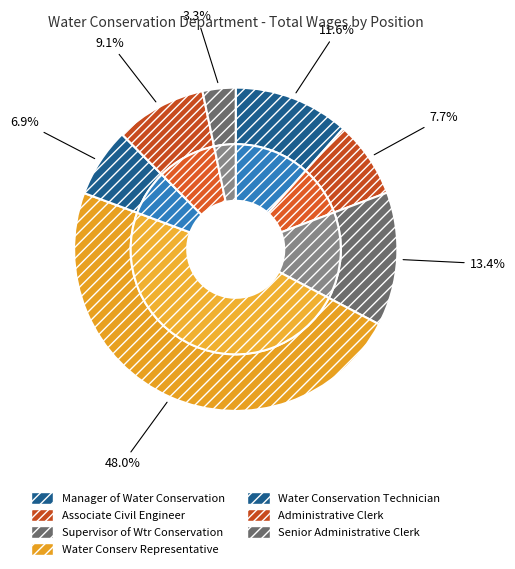

What is the ratio of the value at Manager of Water Conservation to the value at Water Conservation Technician?

1.7